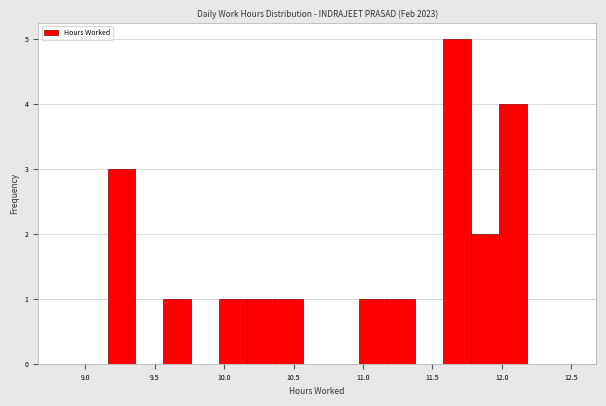

How tall is the bar that spans 11.80 to 12.00 on the x-axis? Neither the bar edges nor the heights are printed on the chart, so give them approximately, as read against the axes.

2